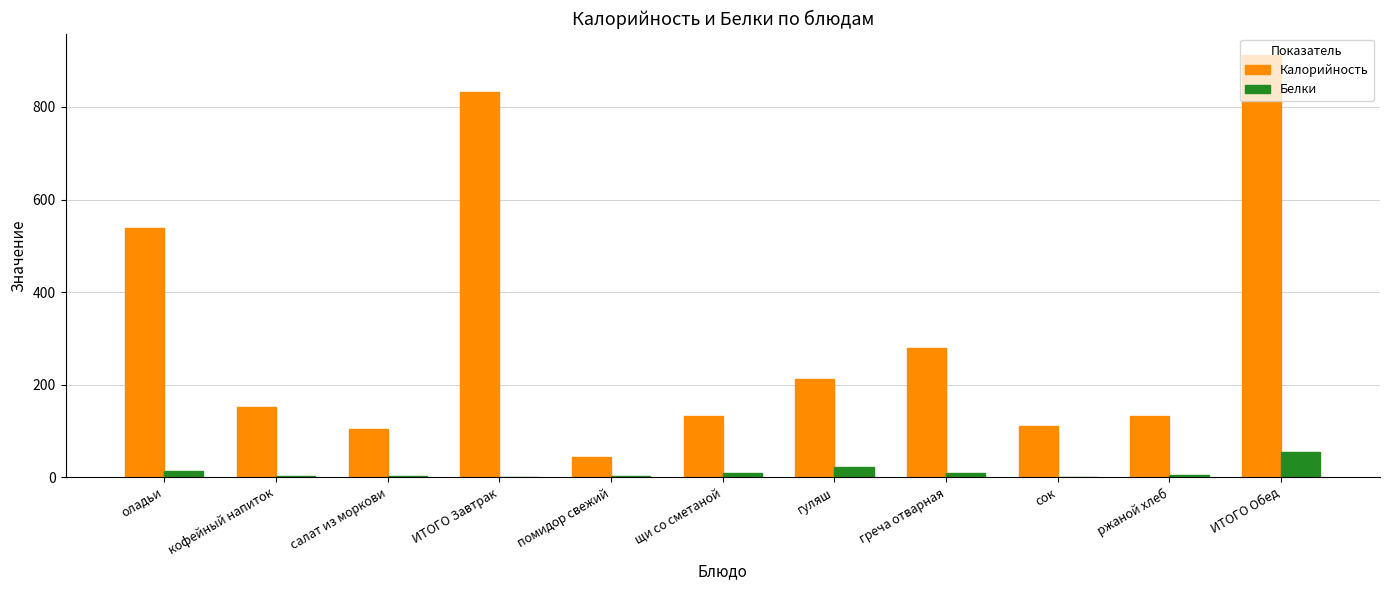

How many data points does each series have?

11